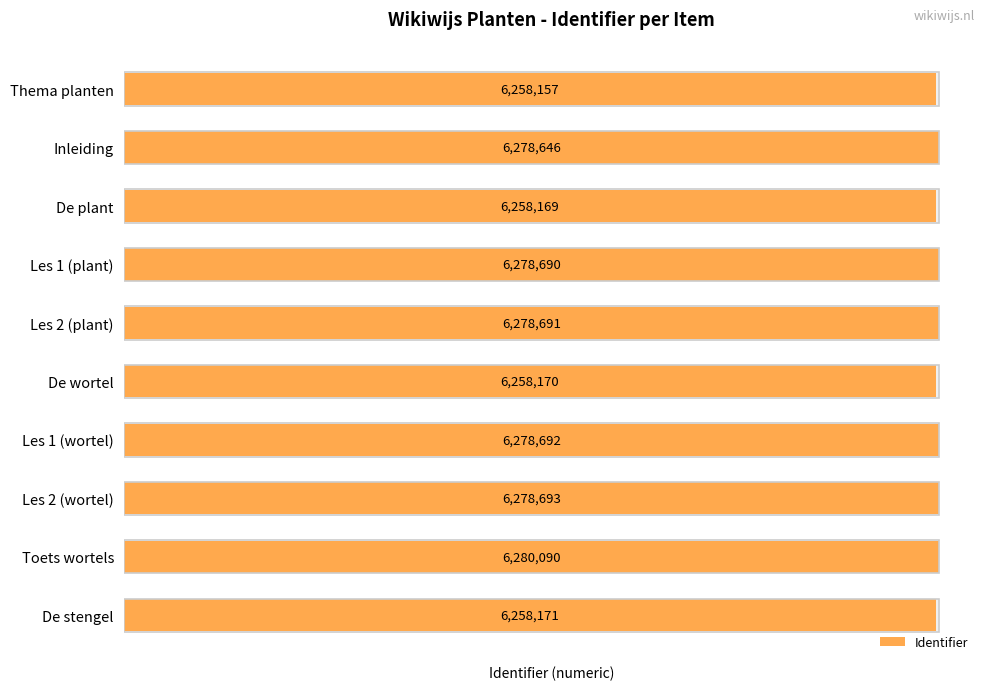

What is the greatest value displayed?

6280090